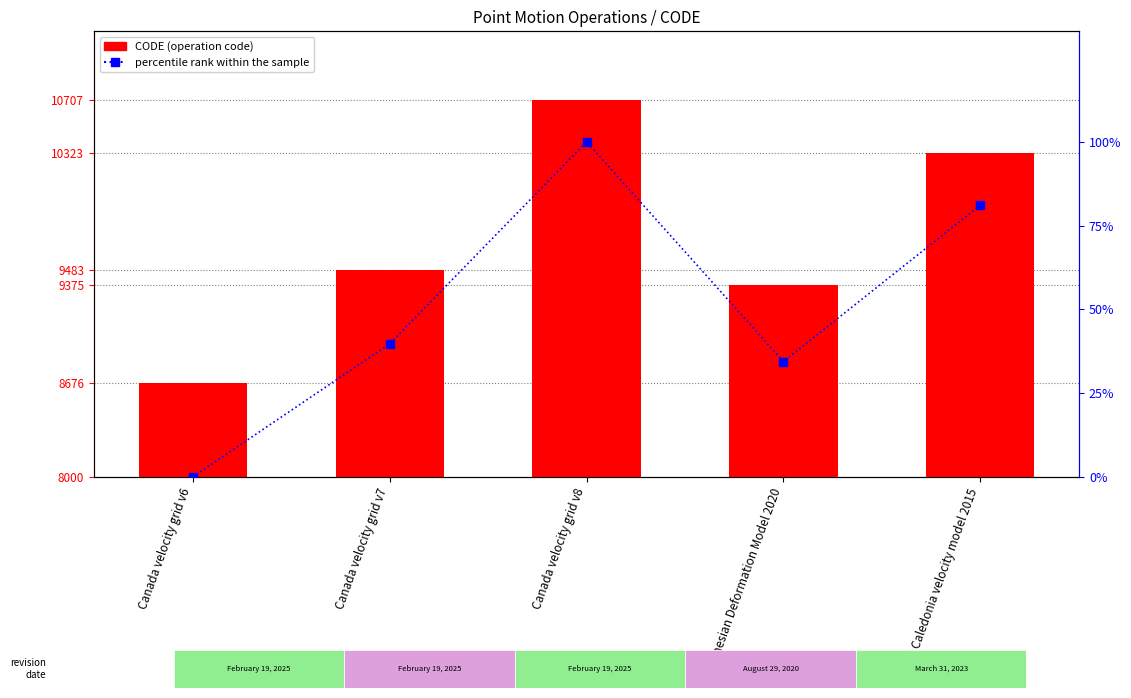

What is the maximum value for CODE (operation code)?

10707.0